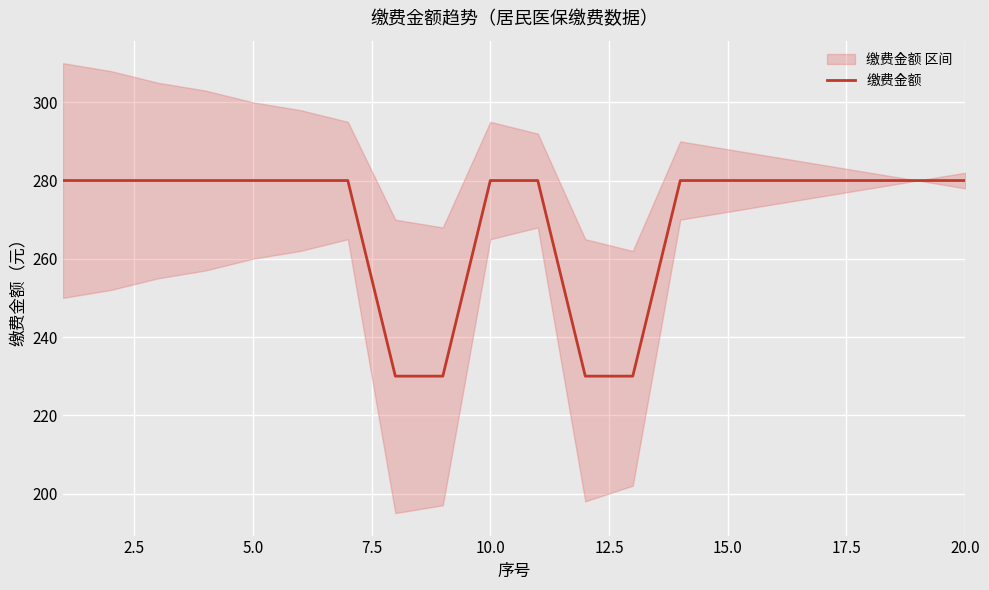

True or false: 缴费金额 has a value of 280 at 5.0.

True